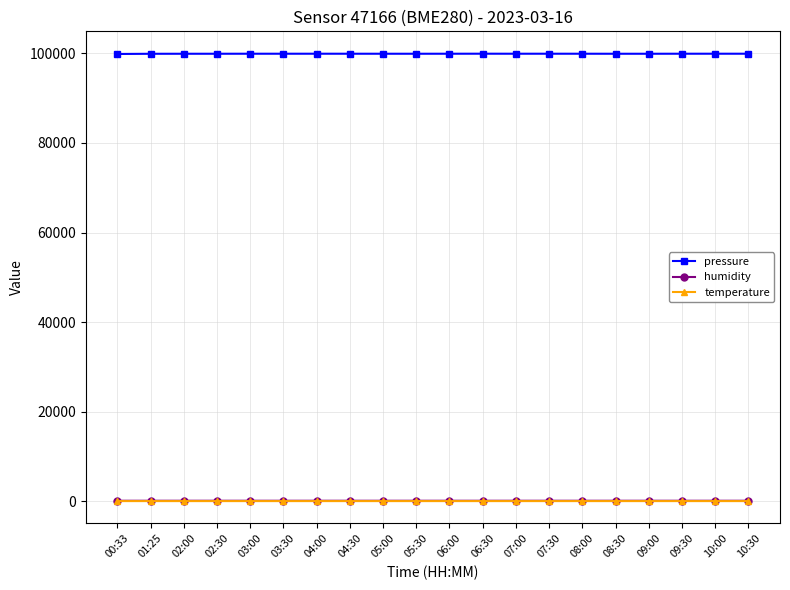

Is it true that temperature equals 1.6 at 05:00?

True